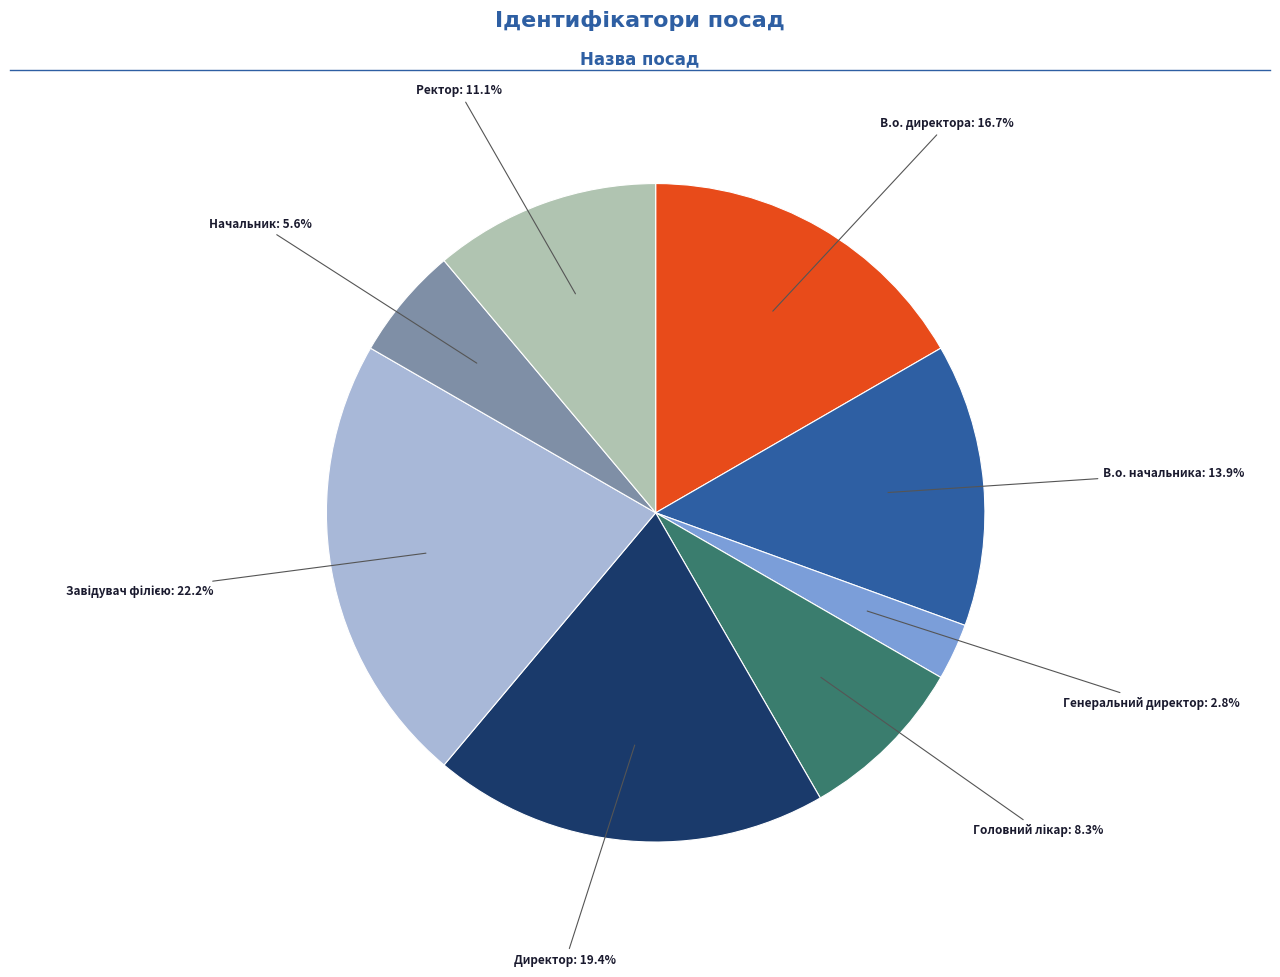

Does any single category account for the majority?

No